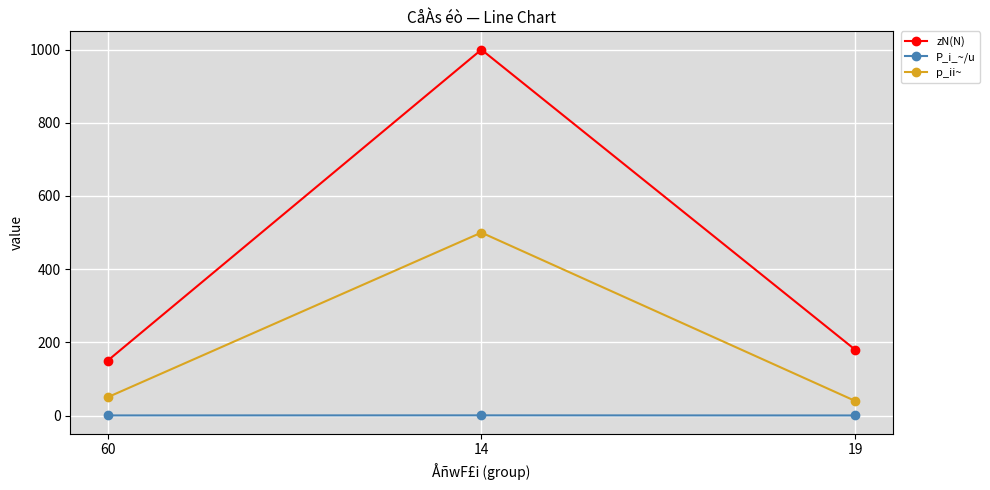

What is the minimum value for P_i_~/u?

0.2